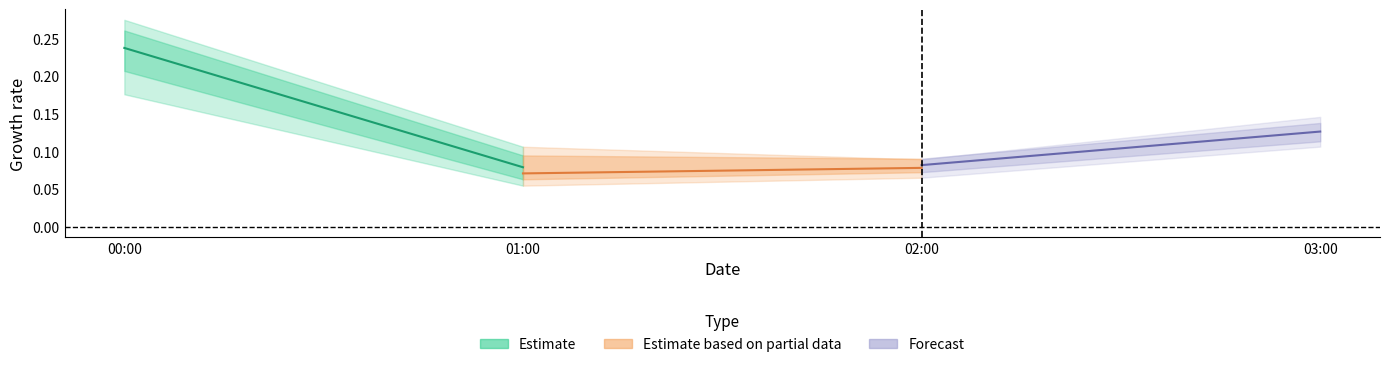

What is the value of the Estimate based on partial data point at the 2nd from the left?

0.1